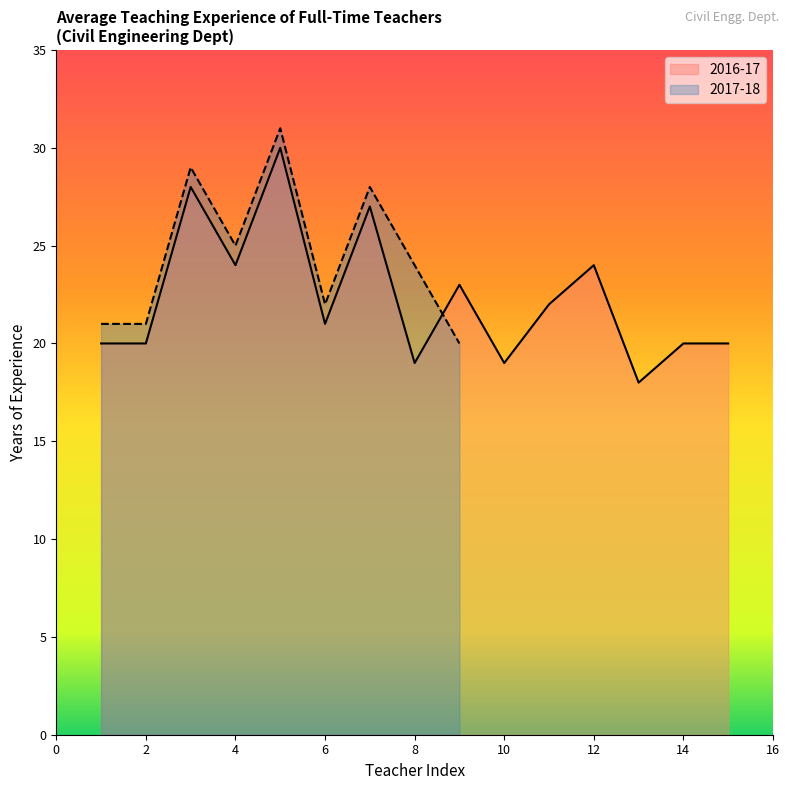

True or false: there are more than 0 points higher than both neighbors.

True